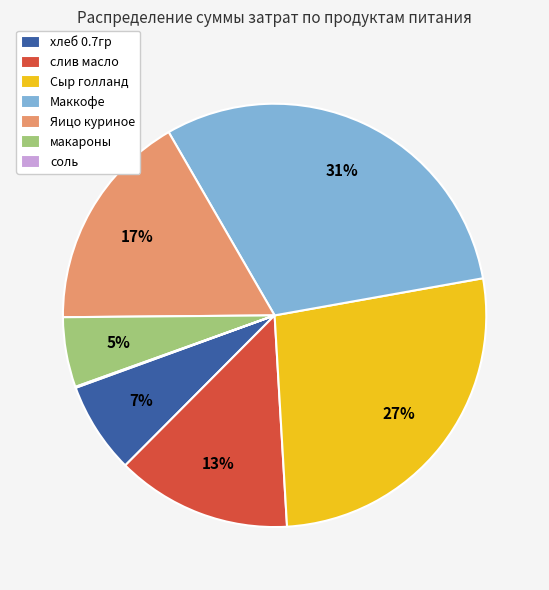

What is the largest slice in the pie chart?

Маккофе